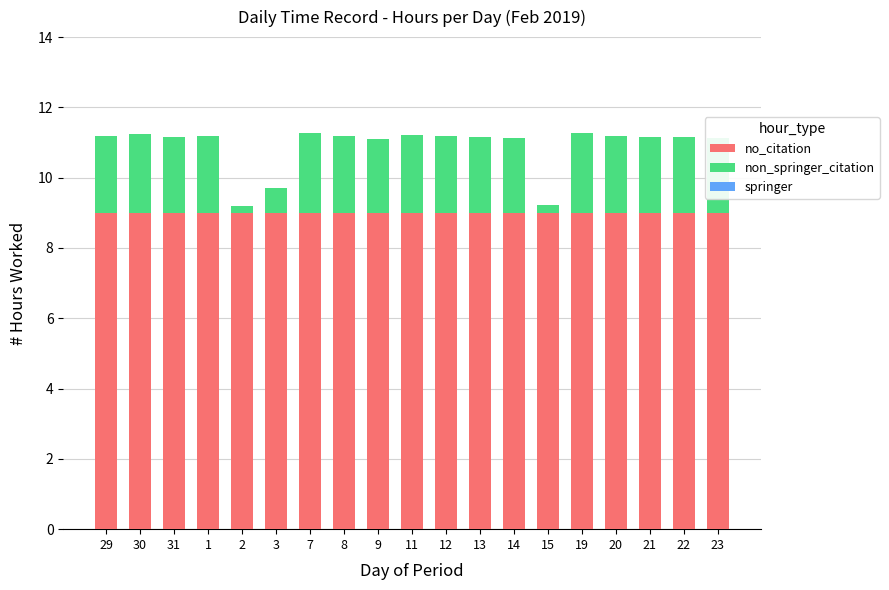

What is the total value across all series at 2?

9.2